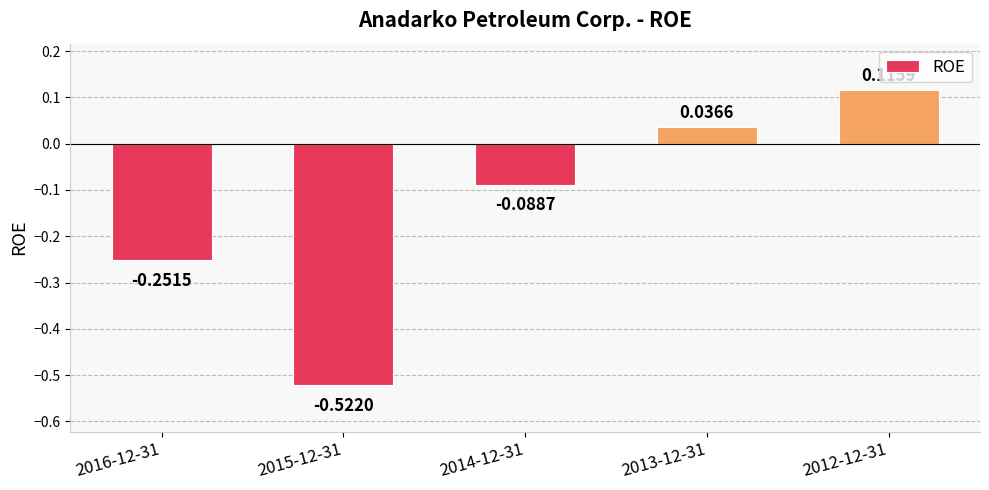

What is the change in value from 2014-12-31 to 2012-12-31?

+0.2